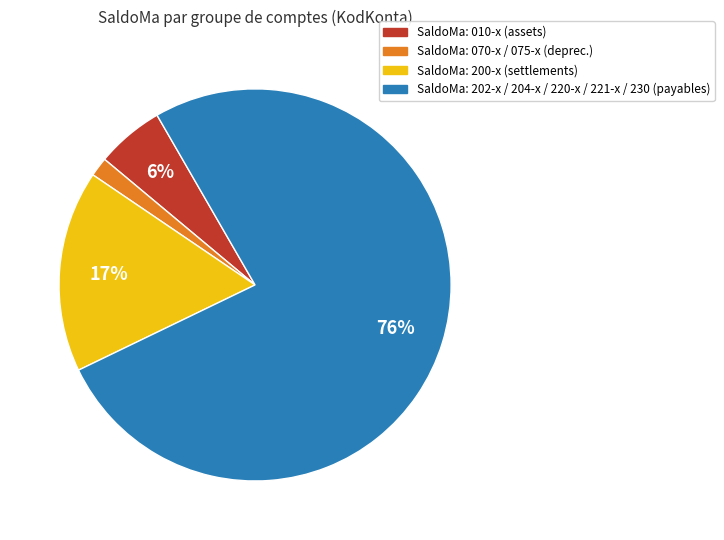

To the nearest percent, what is the average slice percentage?

25%